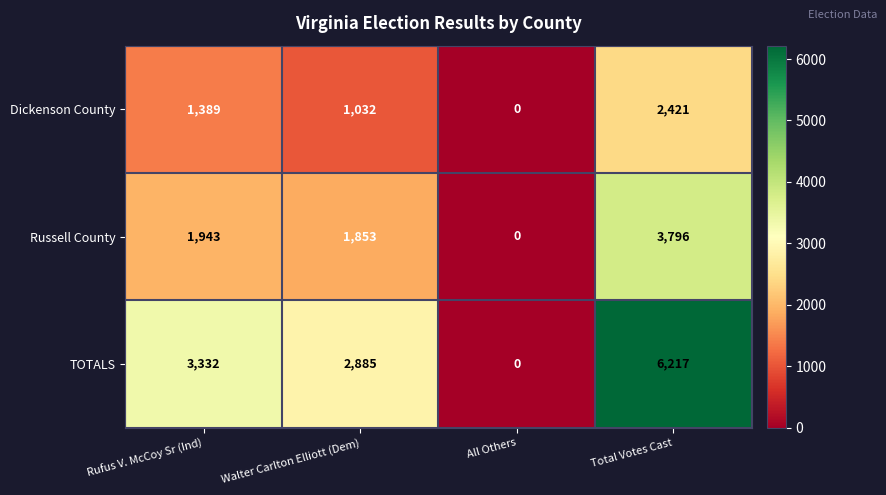

Read the Dickenson County value at Rufus V. McCoy Sr (Ind), to the nearest 50.

1400